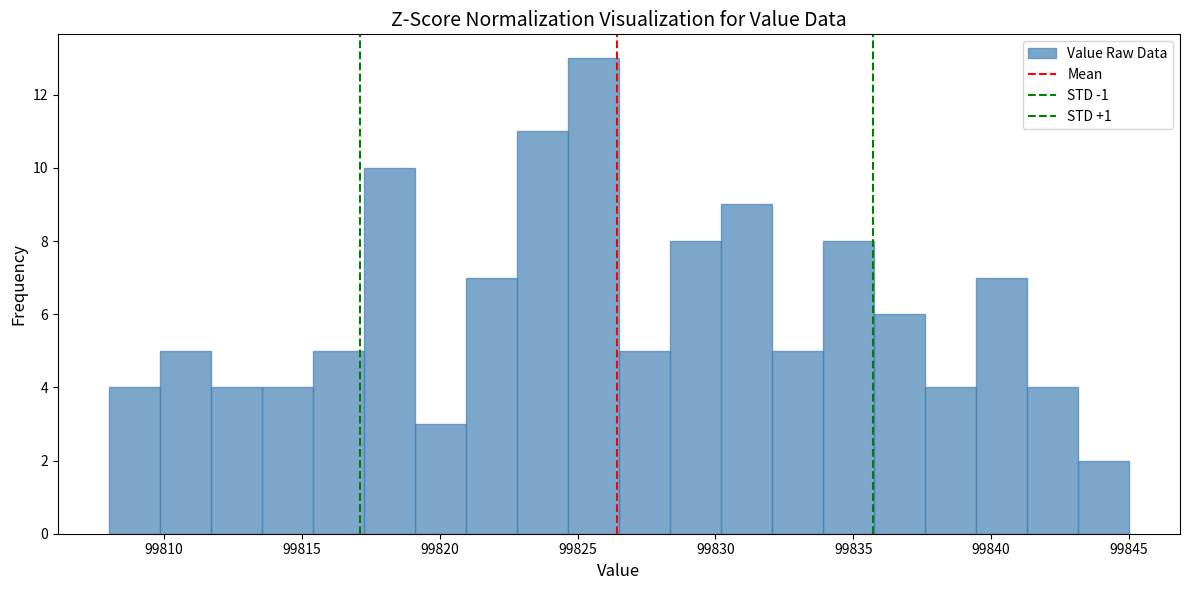

Around what value on the x-axis is the tallest bar? Give the approximate position of its centre, as read against the axis.

99825.5